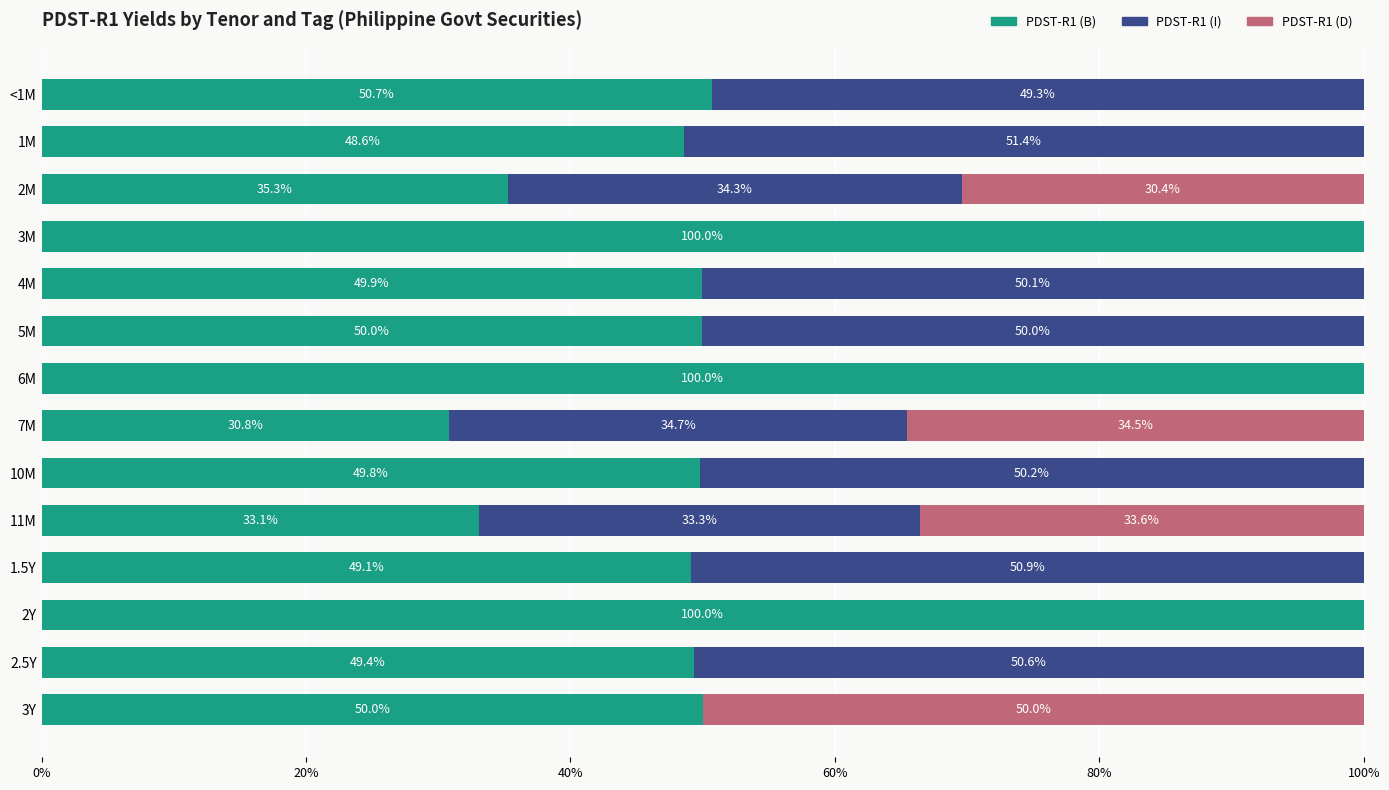

What is the total value across all series at 10M?

100.0